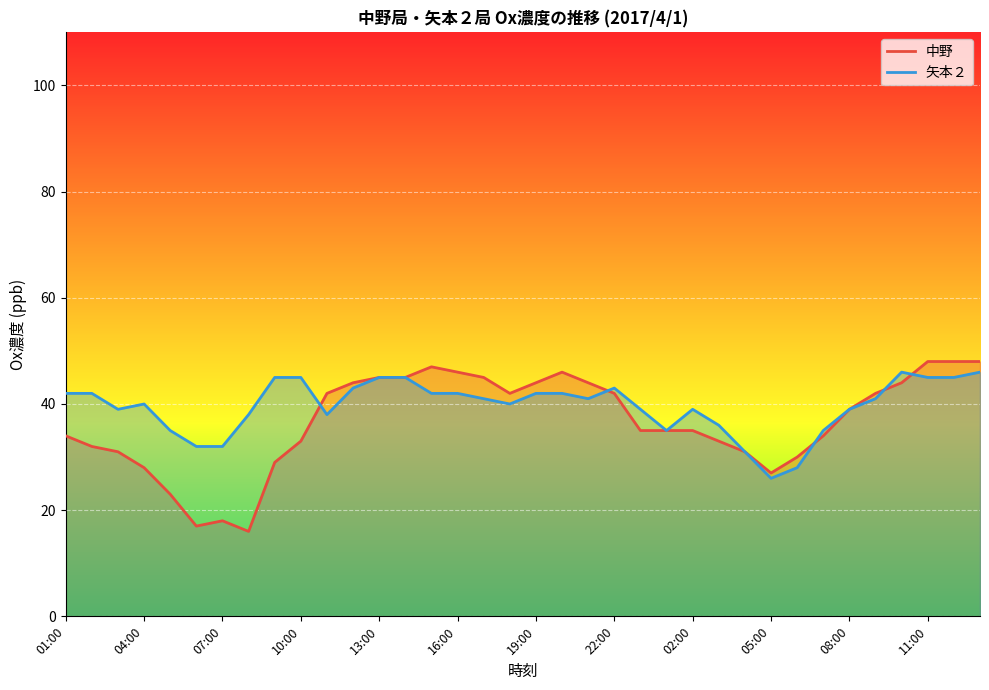

At which label does 矢本２ first exceed 41?

01:00